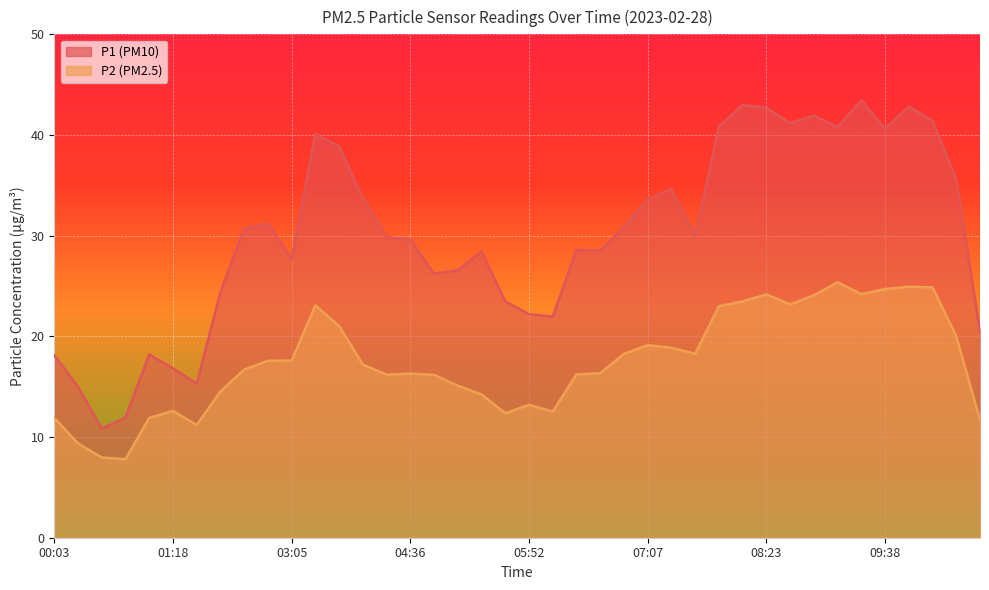

Reading right to left, what are all the values shown in this chart?

P1: 10:55=20.5	10:39=35.6	10:24=41.4	09:53=42.8	09:38=40.6	09:23=43.4	09:08=40.8	08:53=41.9	08:38=41.2	08:23=42.7	08:08=43.0	07:53=40.8	07:38=30.0	07:23=34.6	07:07=33.6	06:52=30.9	06:37=28.5	06:22=28.6	06:07=22.0	05:52=22.2	05:37=23.5	05:22=28.4	05:07=26.6	04:52=26.2	04:36=29.6	04:21=29.9	04:06=33.7	03:51=38.9	03:36=40.1	03:05=27.7	02:50=31.2	02:04=30.7	01:49=24.4	01:33=15.3	01:18=16.8	01:03=18.2	00:48=11.9	00:33=10.8	00:18=15.0	00:03=18.1
P2: 10:55=11.7	10:39=20.0	10:24=24.9	09:53=24.9	09:38=24.7	09:23=24.2	09:08=25.4	08:53=24.1	08:38=23.2	08:23=24.2	08:08=23.5	07:53=23.0	07:38=18.3	07:23=18.9	07:07=19.1	06:52=18.3	06:37=16.3	06:22=16.2	06:07=12.5	05:52=13.2	05:37=12.4	05:22=14.2	05:07=15.1	04:52=16.2	04:36=16.3	04:21=16.2	04:06=17.2	03:51=21.0	03:36=23.1	03:05=17.6	02:50=17.6	02:04=16.7	01:49=14.5	01:33=11.2	01:18=12.6	01:03=11.9	00:48=7.8	00:33=8.0	00:18=9.4	00:03=11.9